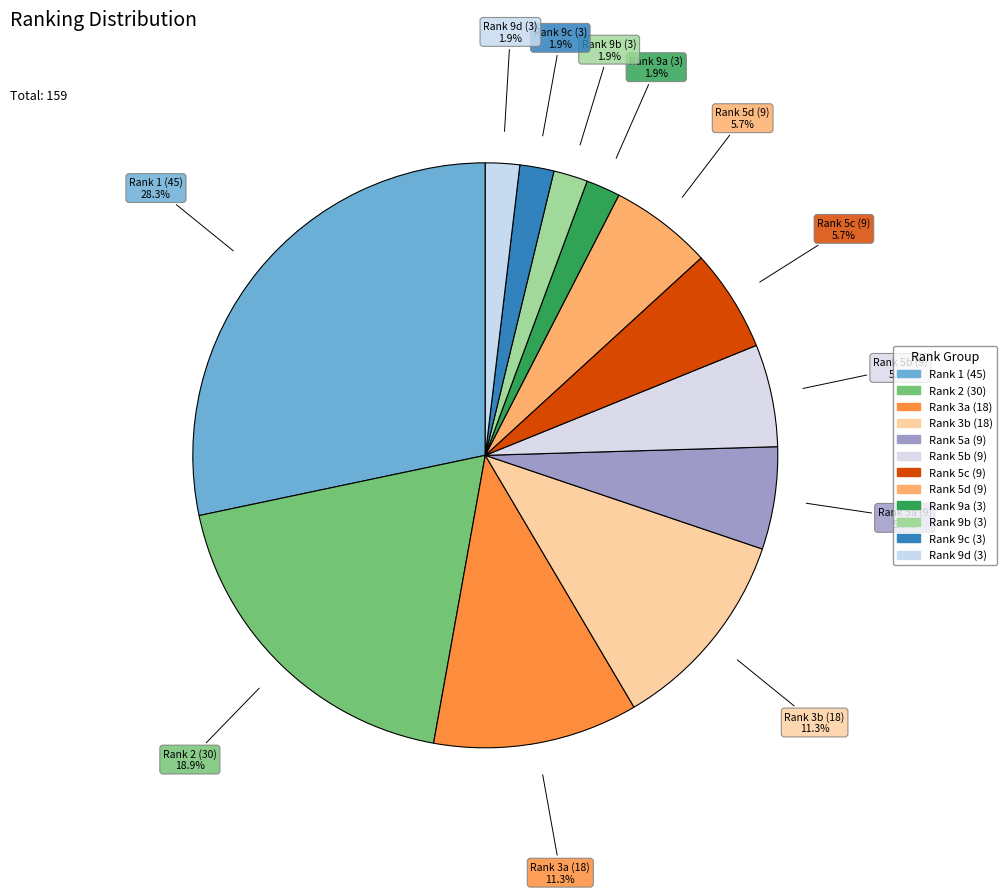

Which slice is the smallest?

9